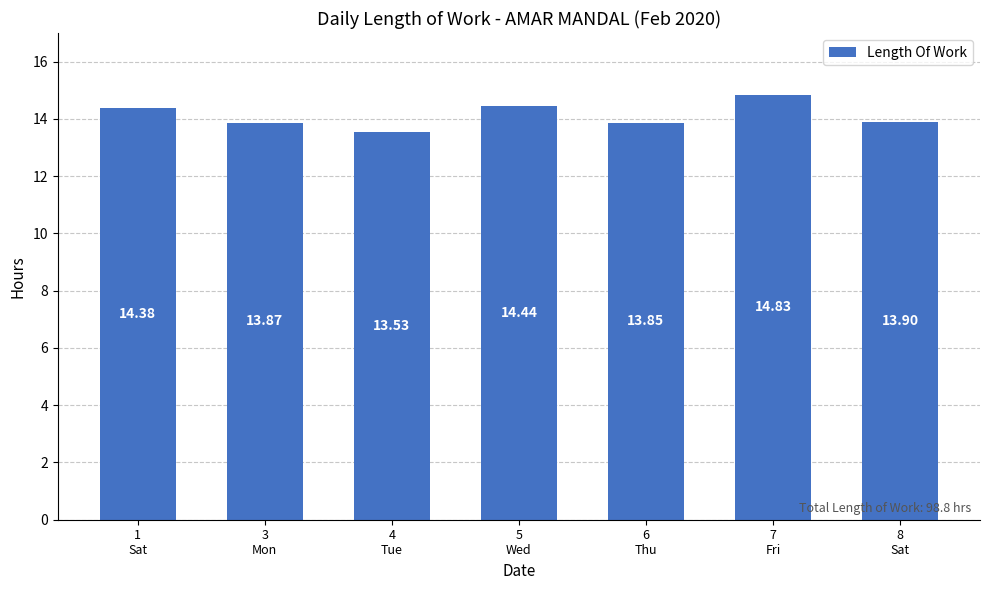

Between 4
Tue and 3
Mon, which is larger?

3
Mon